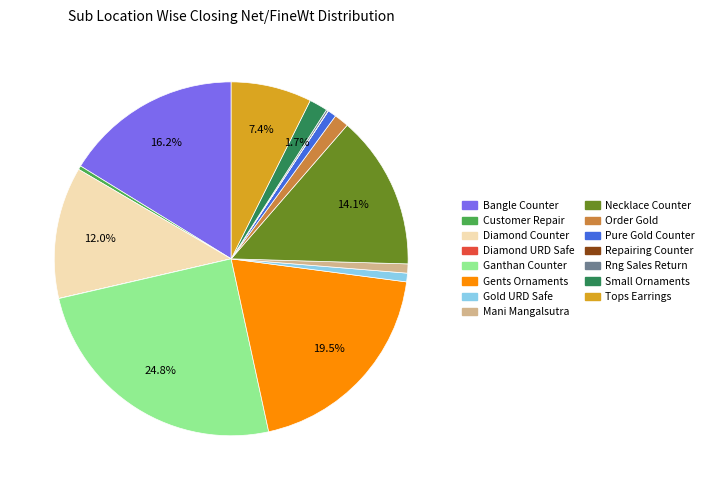

What is the largest slice in the pie chart?

Ganthan Counter